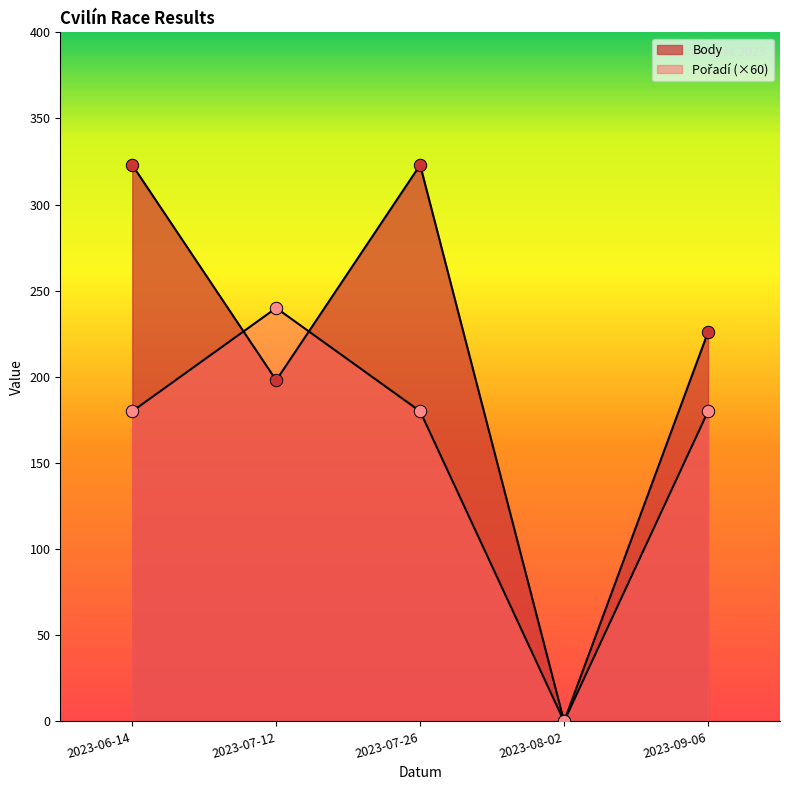

Which series has the largest total across all categories?

Body